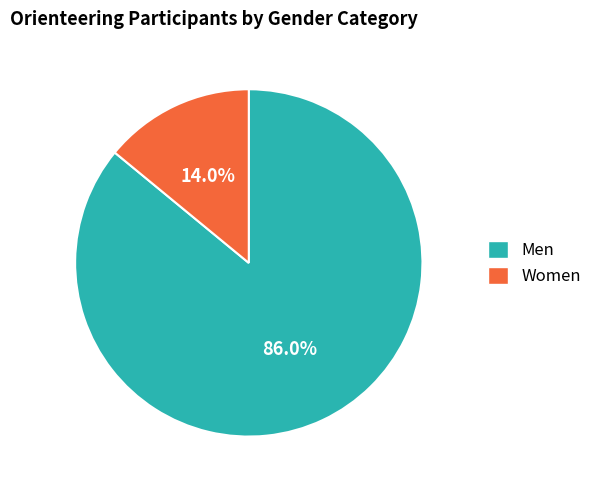

Which has a higher value, Women or Men?

Men